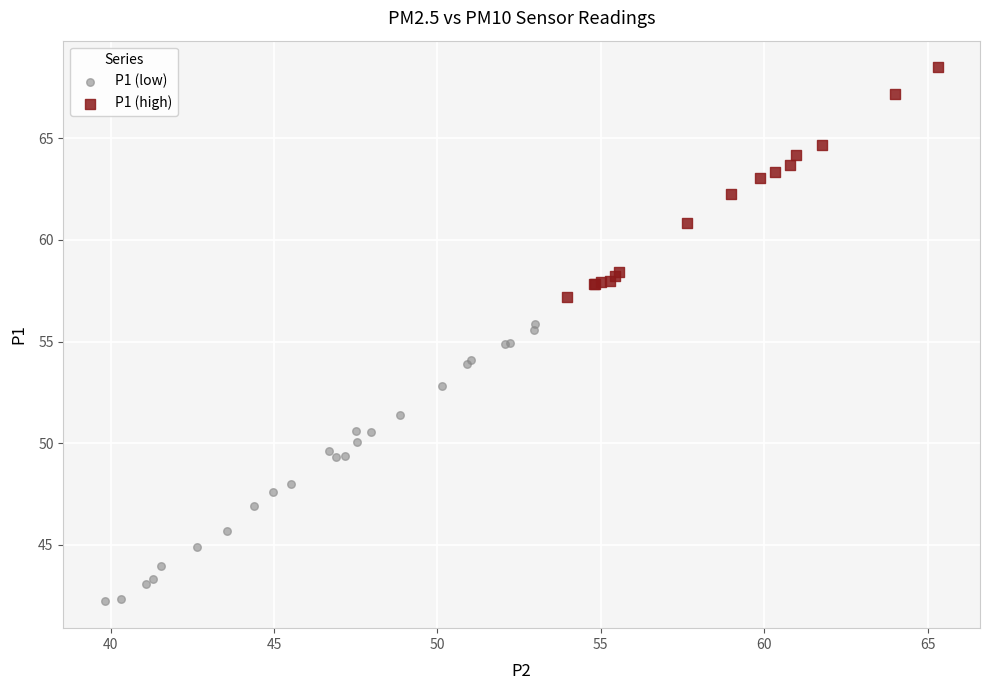

What are all the series names shown in the legend?

P1 (low), P1 (high)